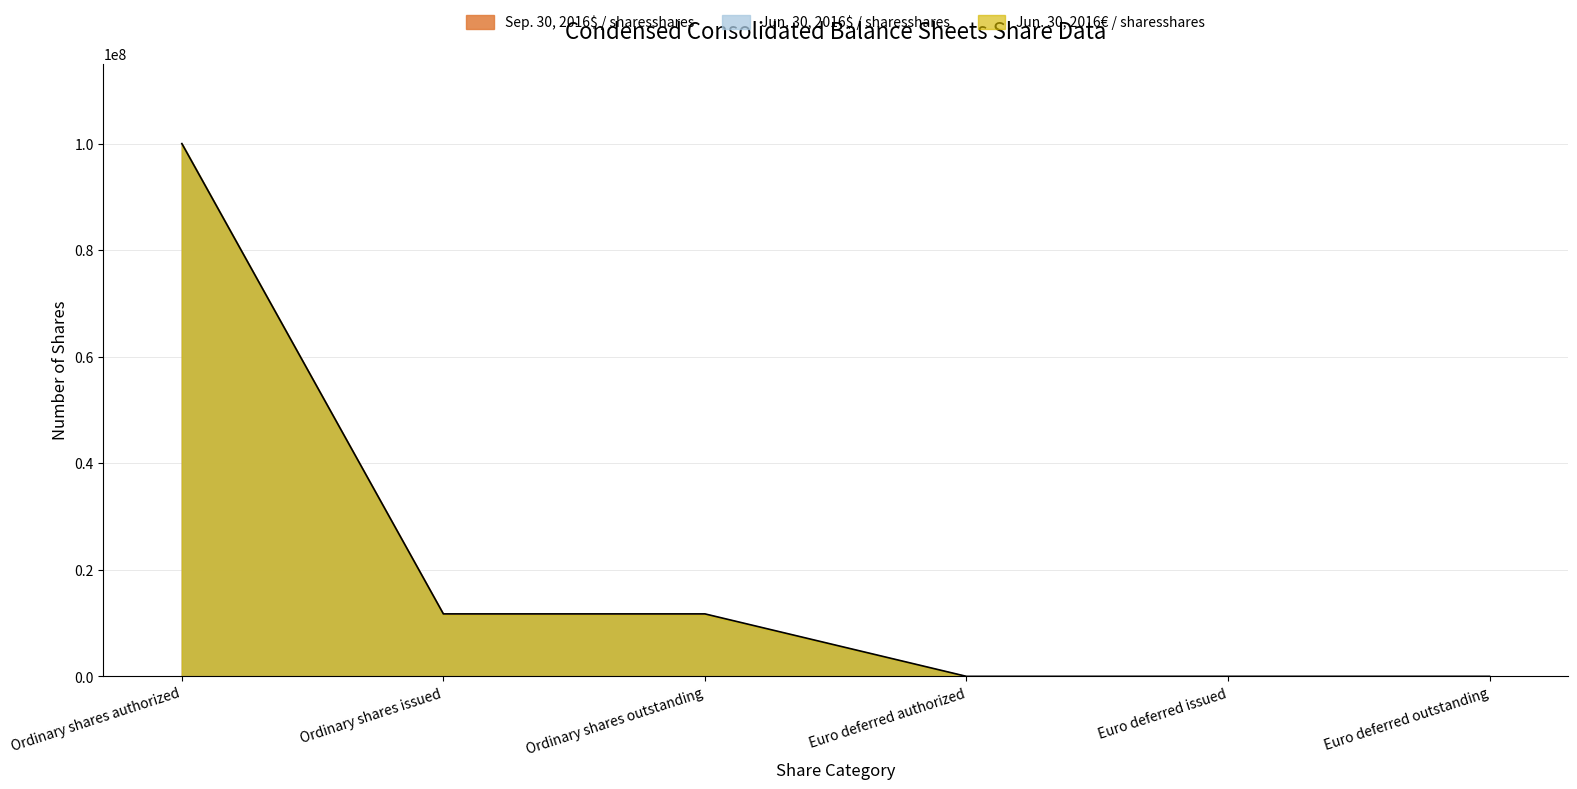

True or false: Sep. 30, 2016$ / sharesshares has more than 2 points higher than both neighbors.

False